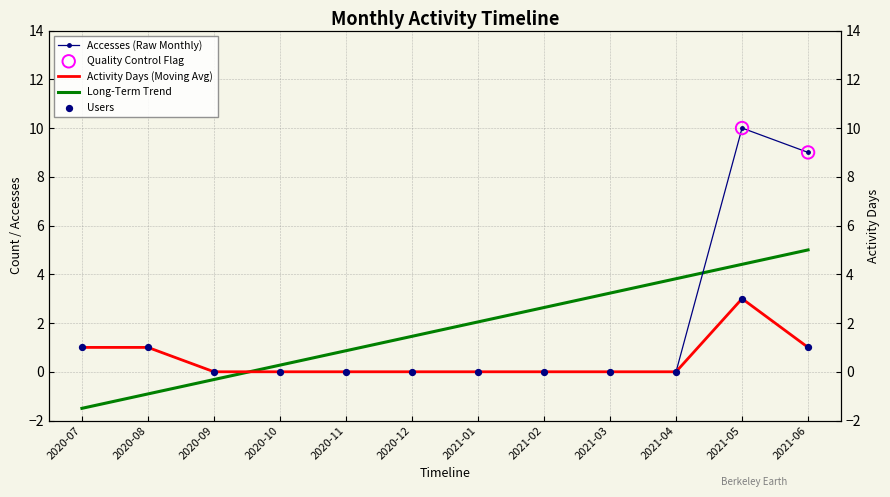

Is the value of Activity Days at 2020-08 greater than the value of Users at 2021-04?

Yes